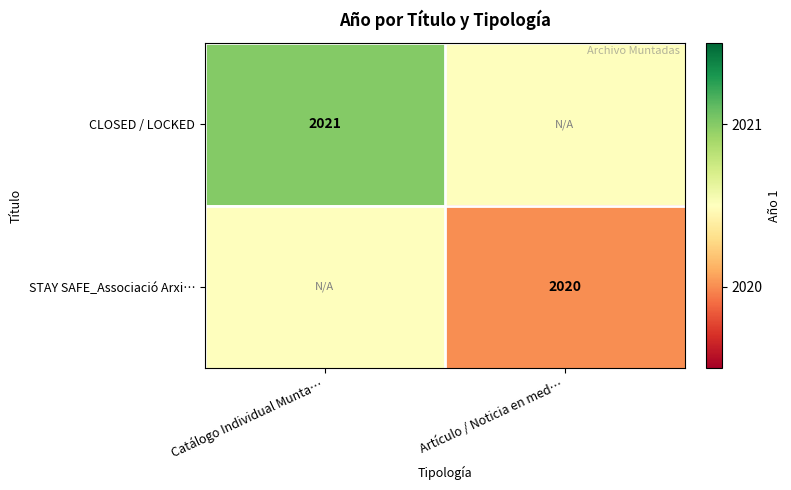

True or false: CLOSED / LOCKED has a value of 3569.5 at Catálogo Individual Munta….

False